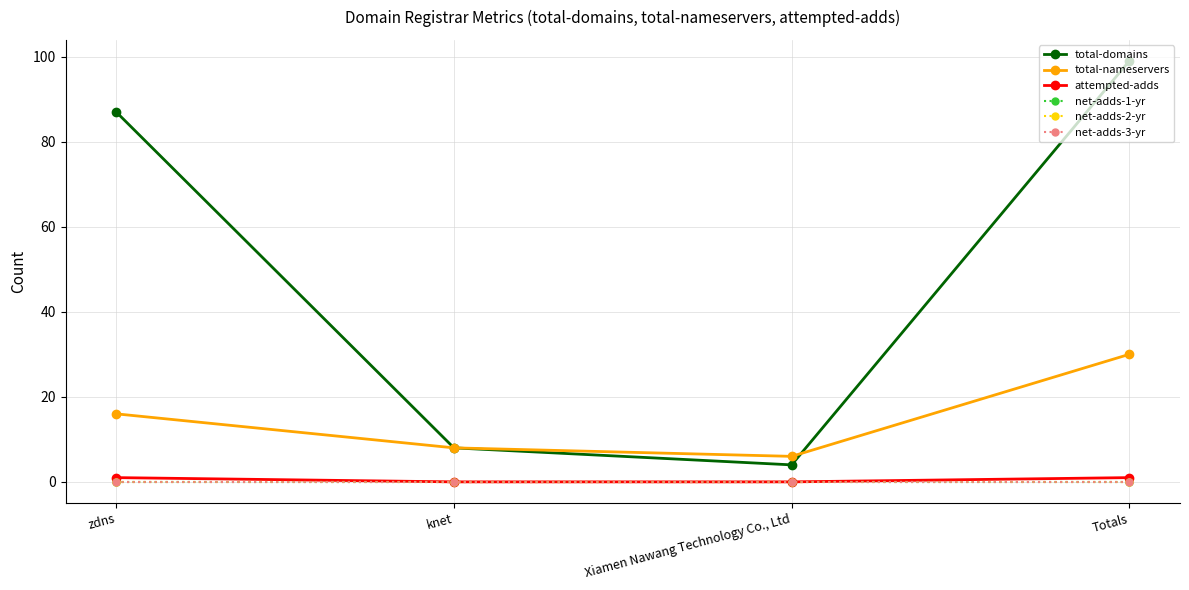

List the labels in order of total-nameservers value, smallest first.

Xiamen Nawang Technology Co., Ltd, knet, zdns, Totals